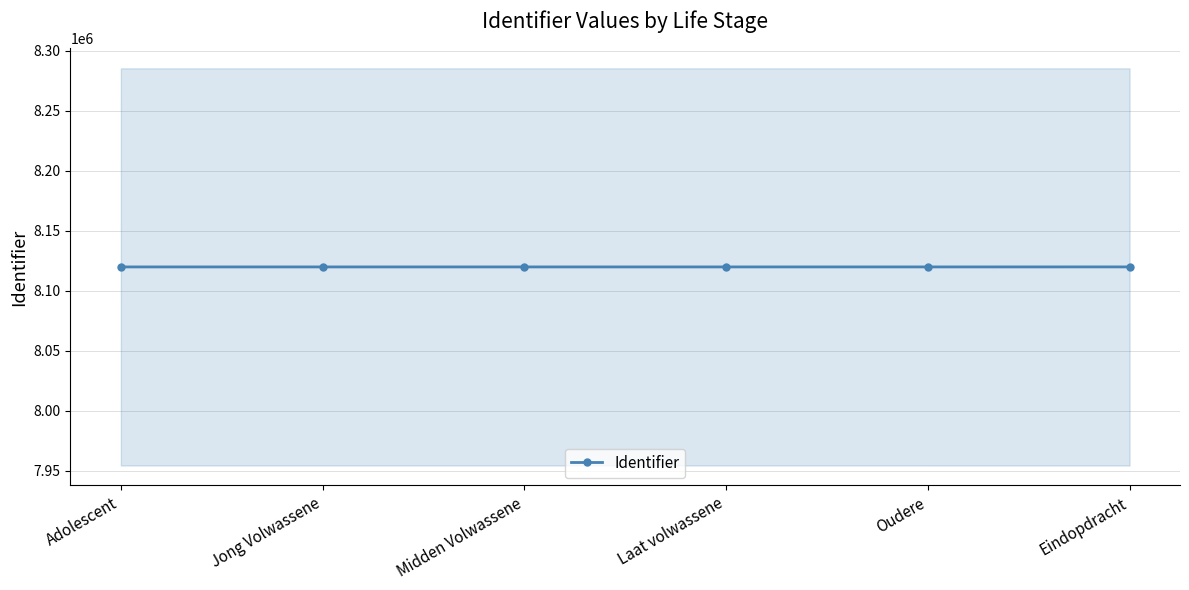

What is the value of the 3rd point from the left?

8119944